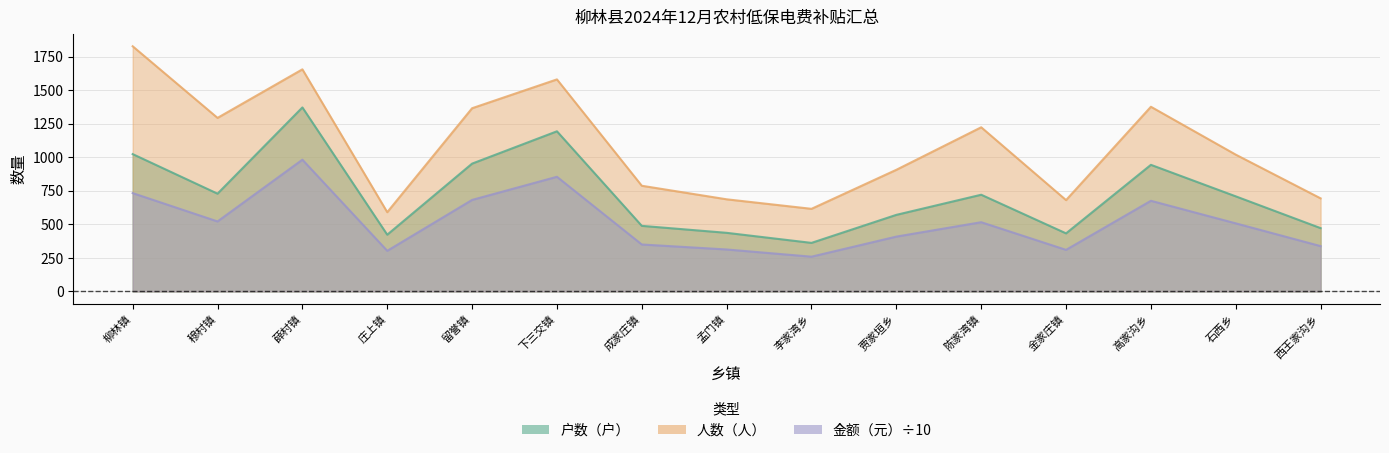

True or false: 金额（元） and 户数（户） intersect in this chart.

False